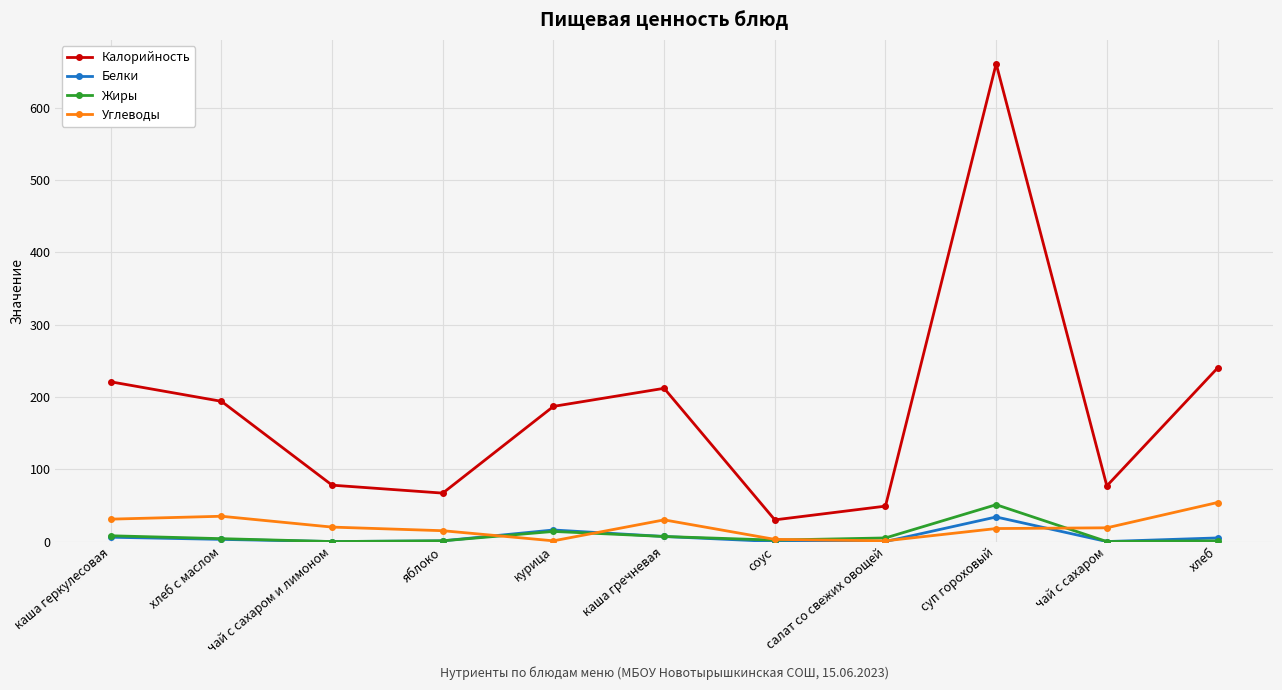

What is the sum of all Жиры values?

93